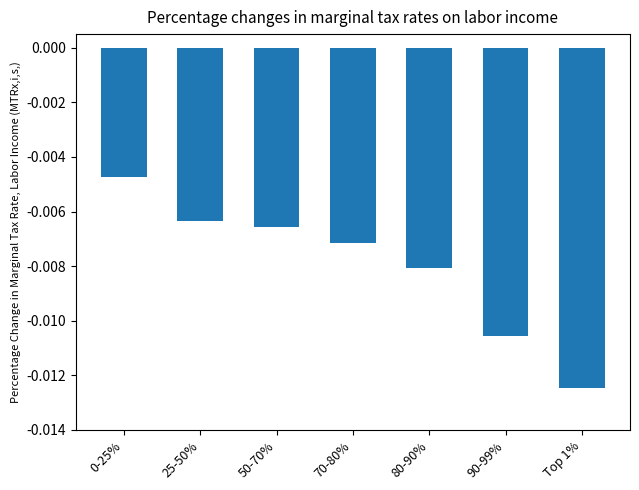

Between 90-99% and 80-90%, which is larger?

80-90%